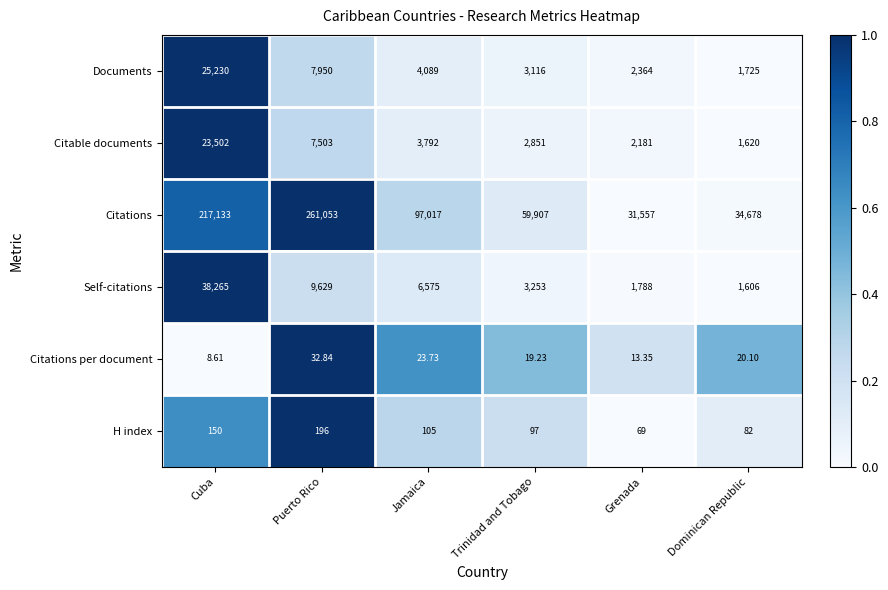

List the series in order of their peak value, highest first.

Citations, Self-citations, Documents, Citable documents, H index, Citations per document